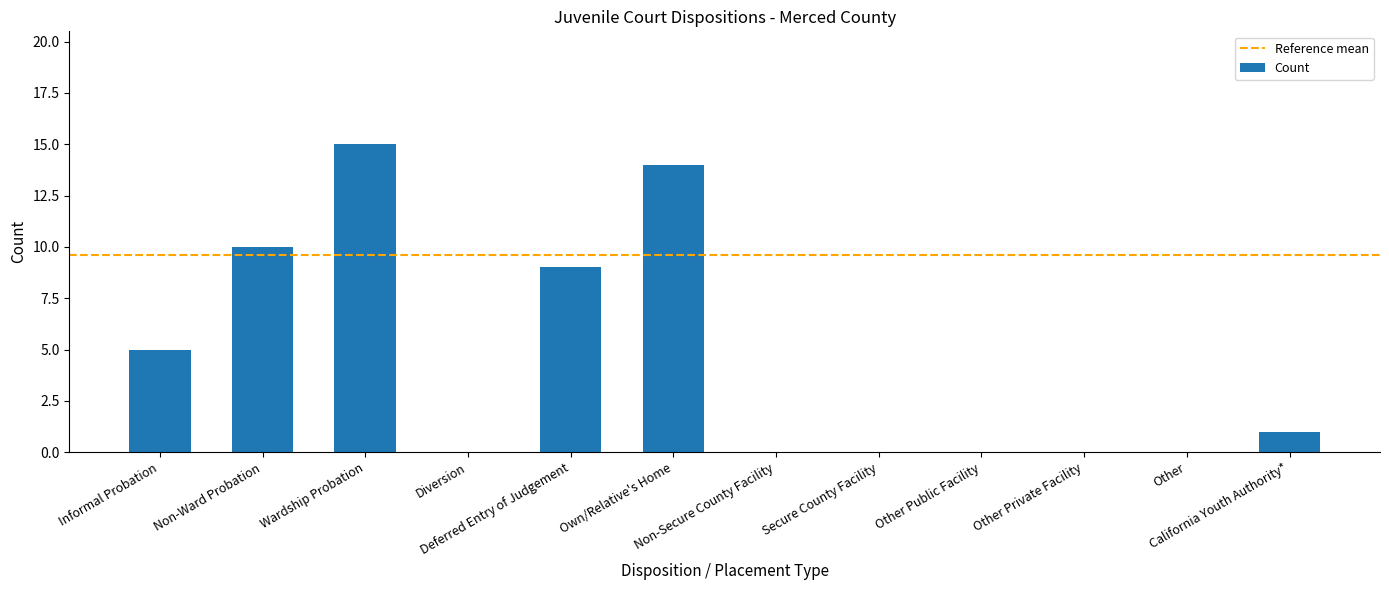

Reading right to left, transcribe all the data shown in this chart.

California Youth Authority*=1	Other=0	Other Private Facility=0	Other Public Facility=0	Secure County Facility=0	Non-Secure County Facility=0	Own/Relative's Home=14	Deferred Entry of Judgement=9	Diversion=0	Wardship Probation=15	Non-Ward Probation=10	Informal Probation=5